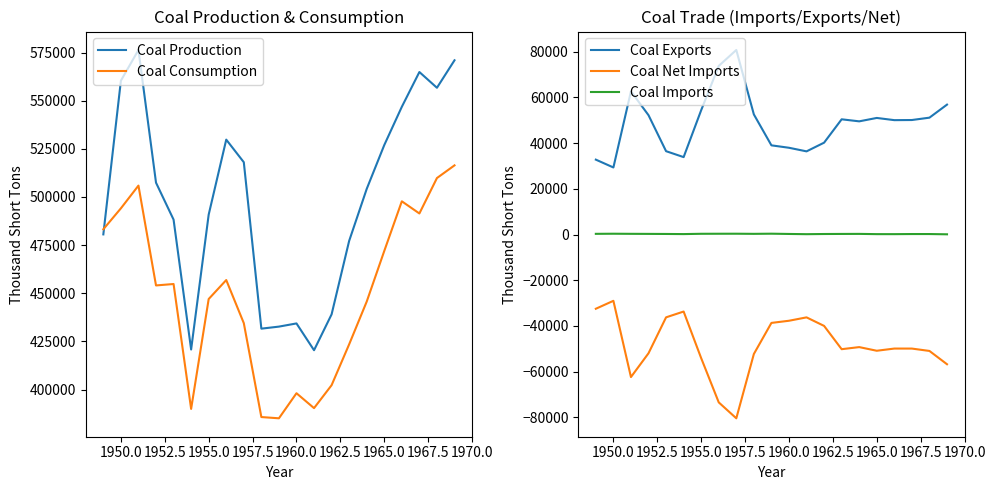

True or false: Coal Net Imports and Coal Production cross at least once.

False